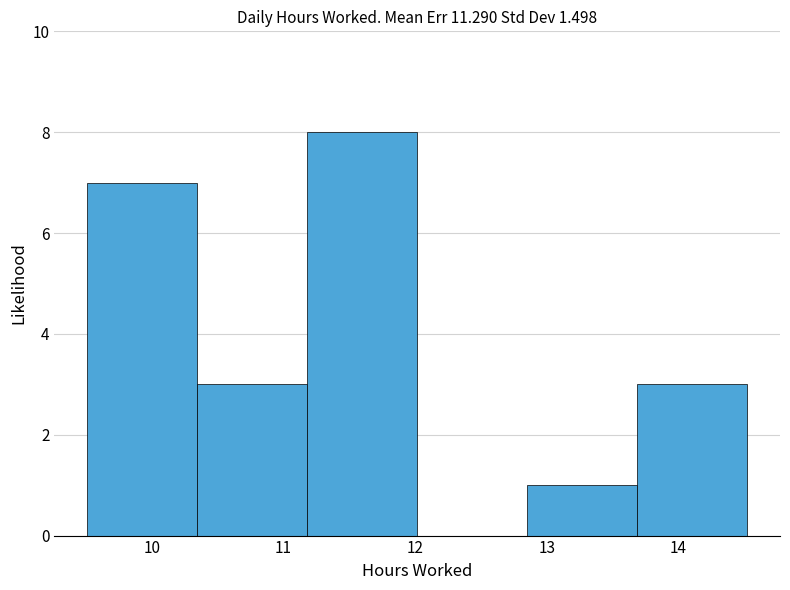

Which range on the x-axis has the tallest bar?

11.2 to 12.0